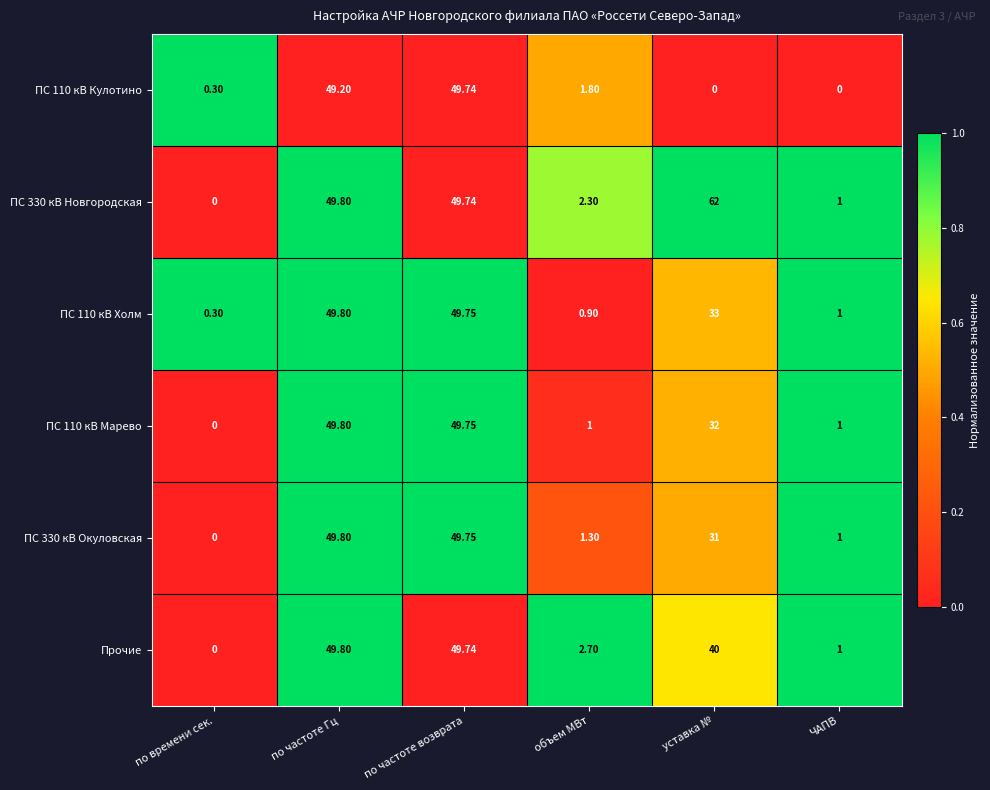

What is the spread (max minus min) of values at объем МВт?

1.8